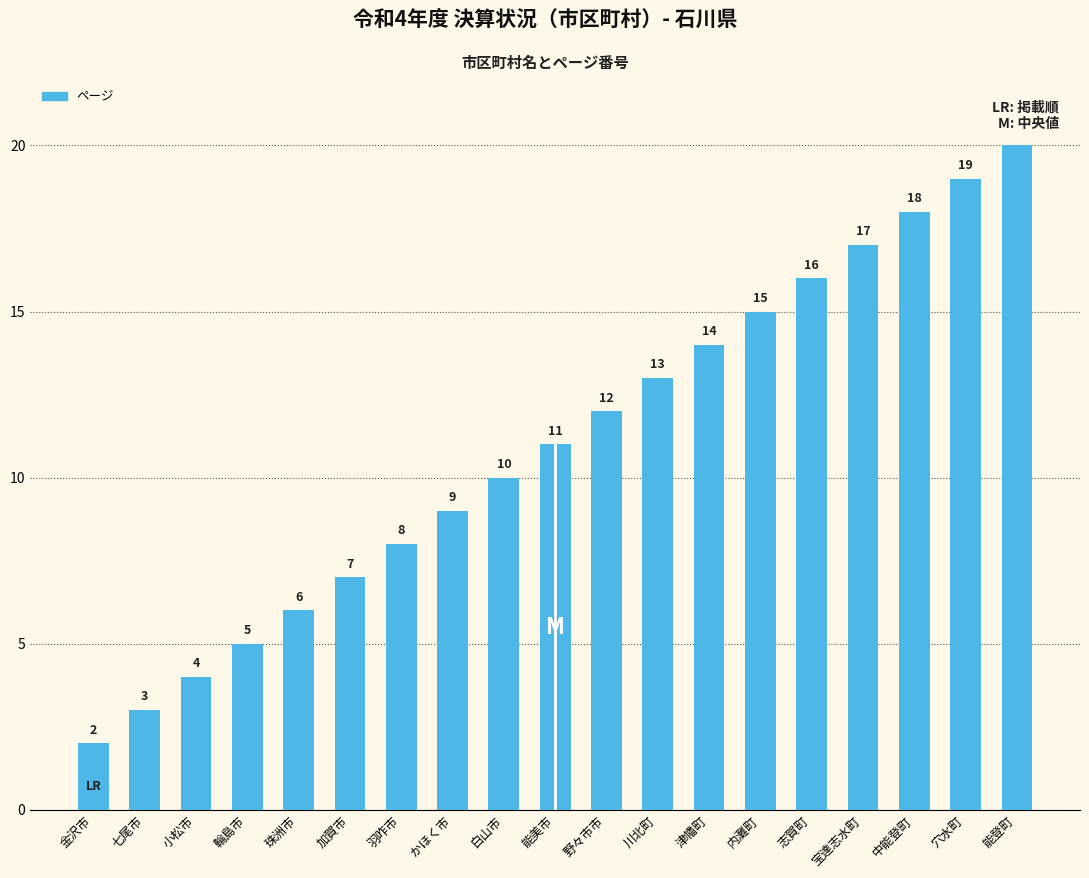

The value at 珠洲市 is 6. True or false?

True